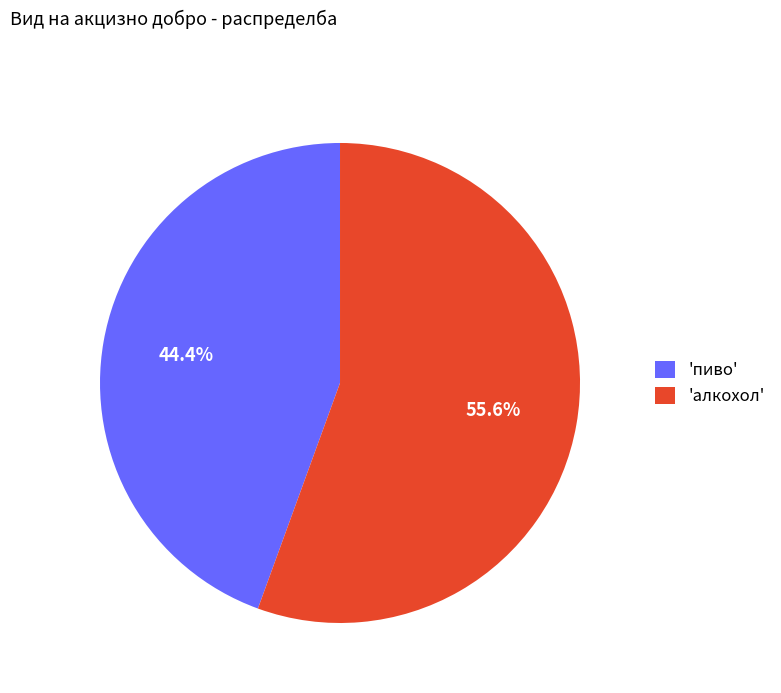

Rank the categories by value from highest to lowest.

'алкохол', 'пиво'